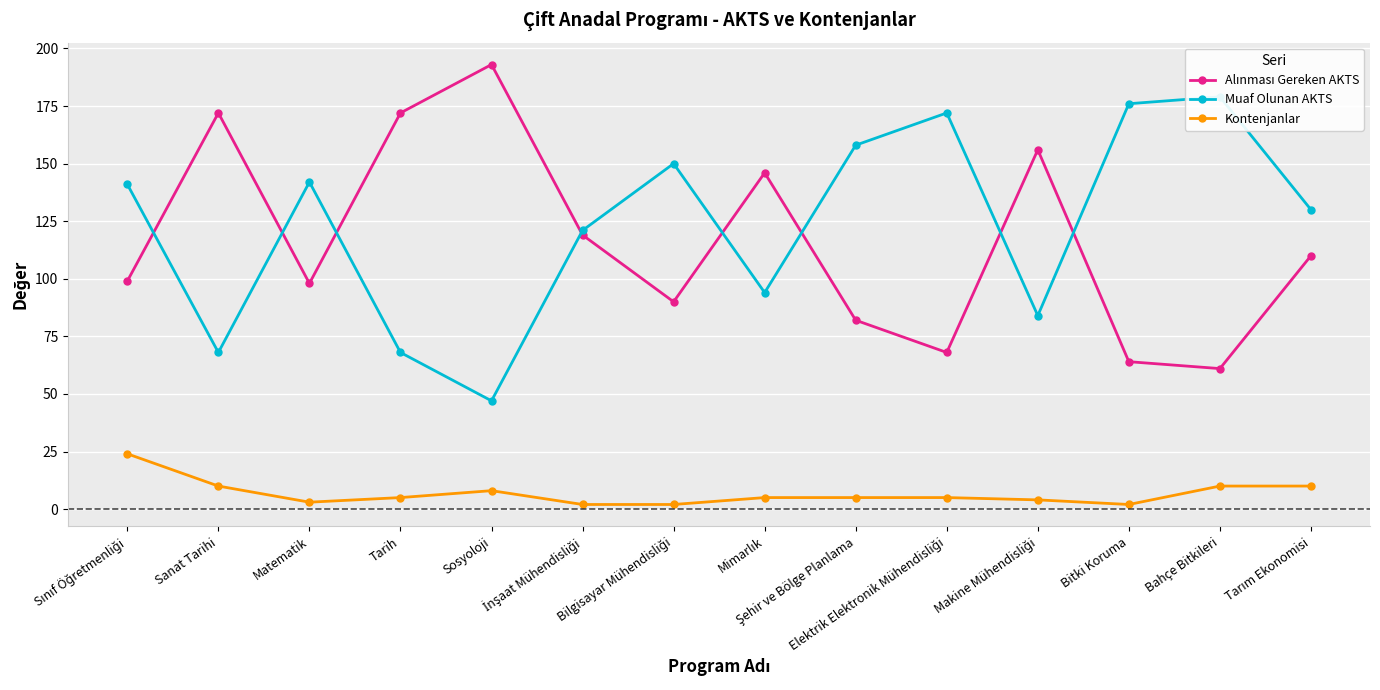

What are all the series names shown in the legend?

Alınması Gereken AKTS, Muaf Olunan AKTS, Kontenjanlar